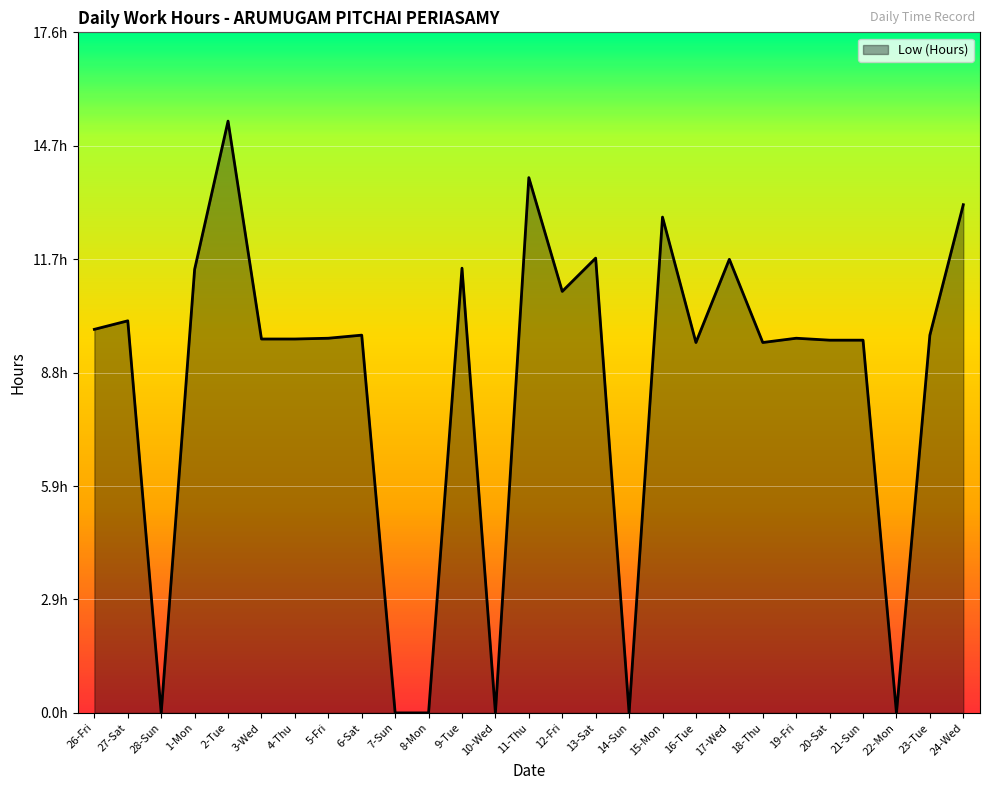

List the labels in order of value, largest first.

2-Tue, 11-Thu, 24-Wed, 15-Mon, 13-Sat, 17-Wed, 9-Tue, 1-Mon, 12-Fri, 27-Sat, 26-Fri, 6-Sat, 23-Tue, 5-Fri, 19-Fri, 3-Wed, 4-Thu, 20-Sat, 21-Sun, 16-Tue, 18-Thu, 28-Sun, 7-Sun, 8-Mon, 10-Wed, 14-Sun, 22-Mon